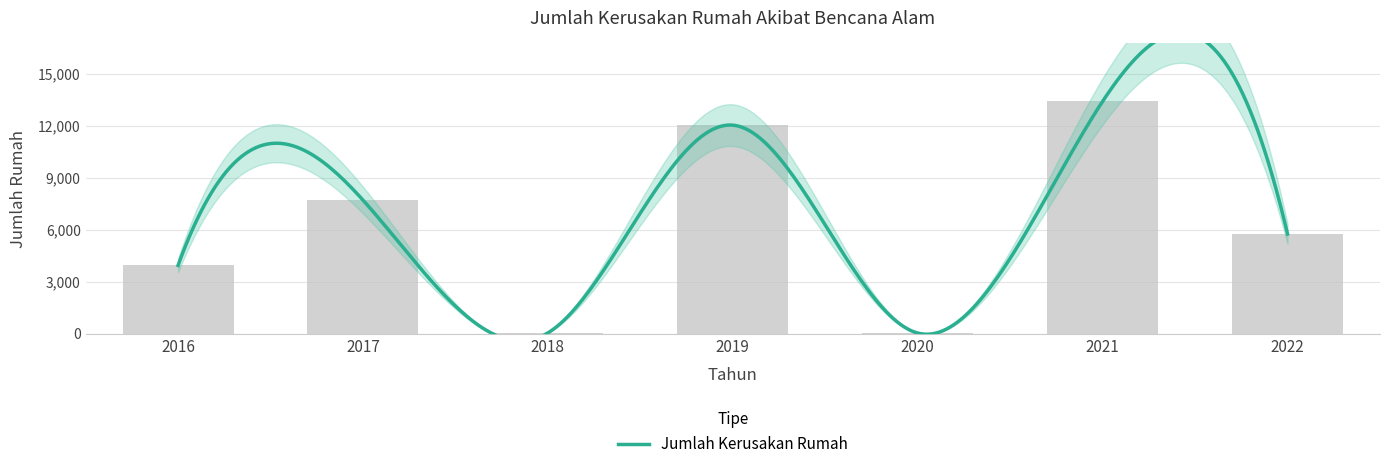

Is it true that the value at 2021 is 13407?

True